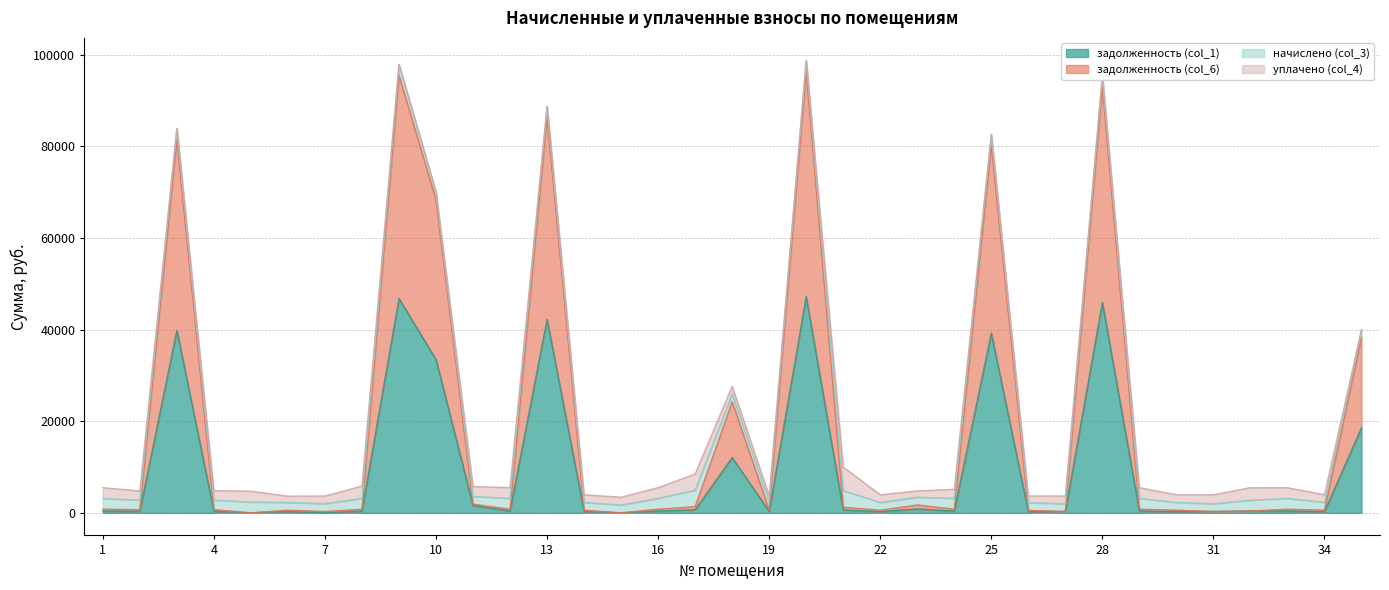

True or false: задолженность (col_6) and задолженность (col_1) intersect in this chart.

False